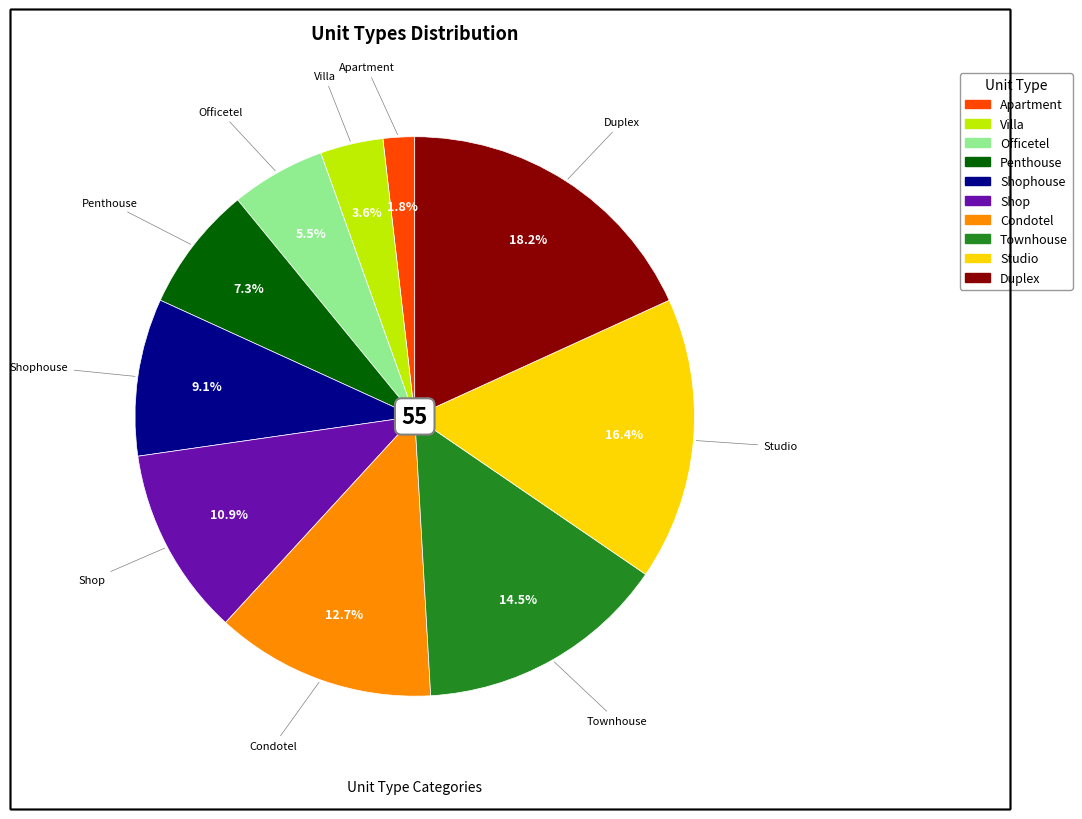

To the nearest percent, what is the difference between the largest and smallest slice percentages?

16%